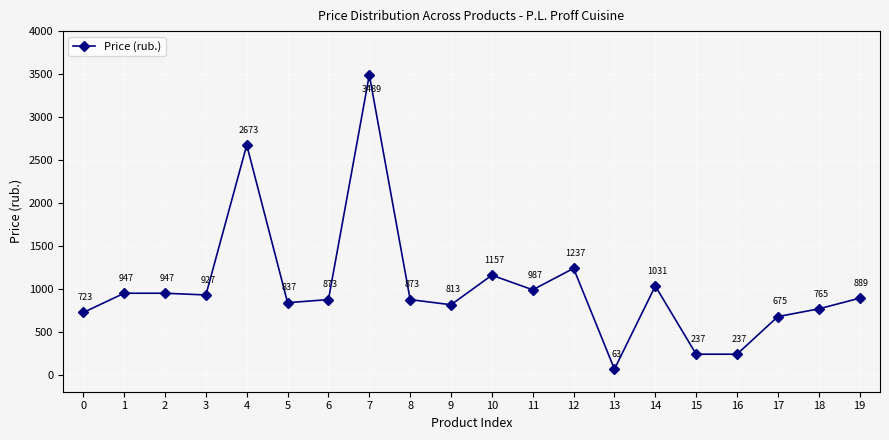

Which has a higher value, 4 or 19?

4